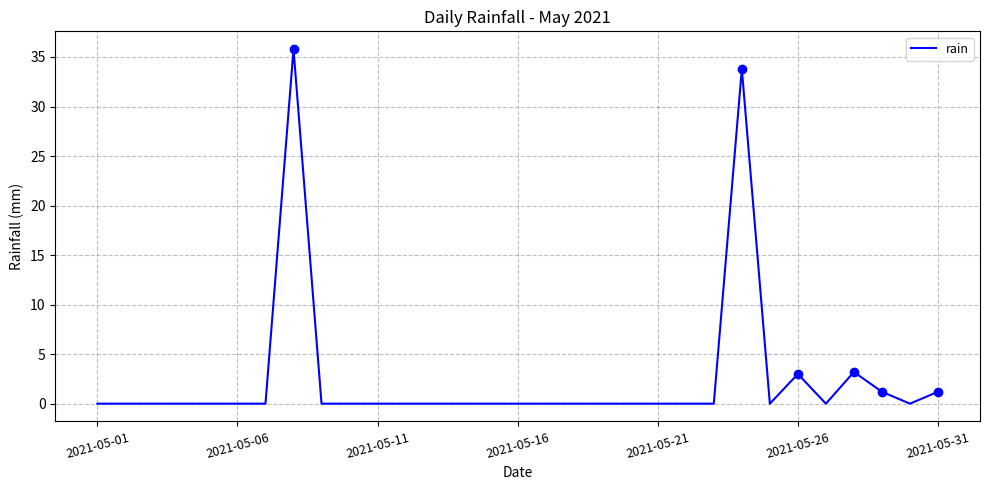

At which category does the chart reach its minimum across all series?

2021-05-01